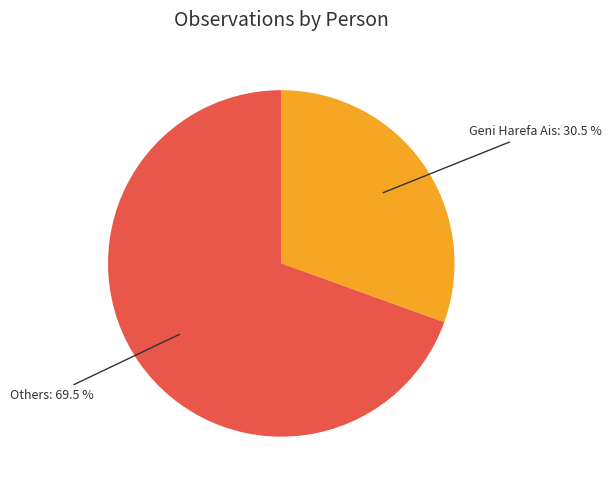

How much of the chart is everything except Geni Harefa Ais: 30.5 %?

69.5%